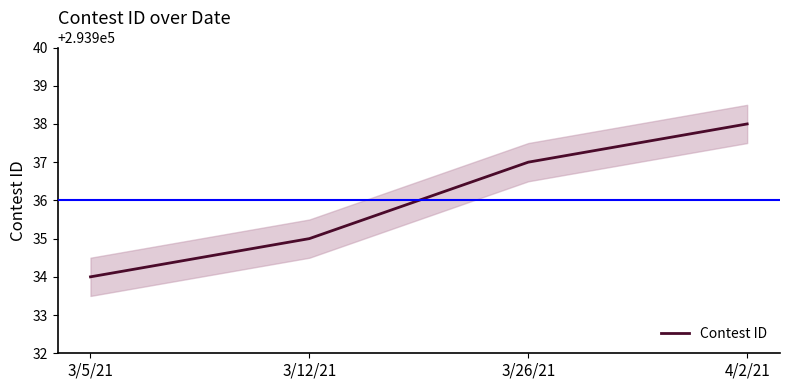

What is the smallest value displayed?

293934